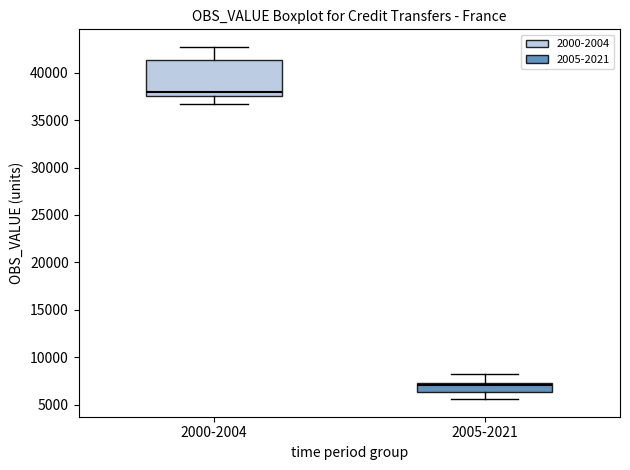

Reading left to right, transcribe this box plot: for each box, give where its median line is, the range the box spans, and where its two whiskers end, as read against the y-axis. The values are not printed on the chart, so give them approximately, as read against the axis.

2000-2004: median 38000, box 37500 to 41500, whiskers 36500 to 42500
2005-2021: median 7000, box 6500 to 7500, whiskers 5500 to 8000